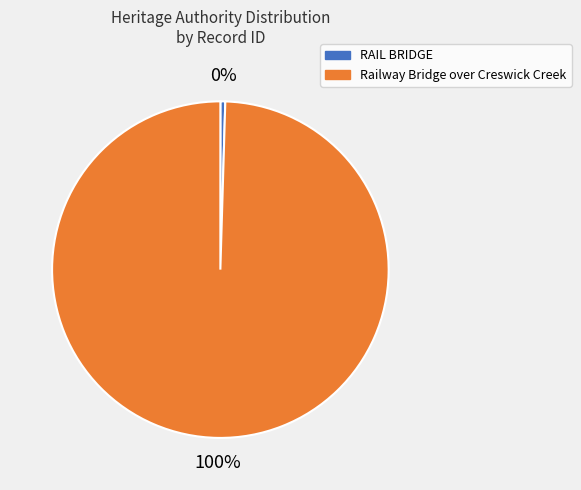

Rank the categories by value from highest to lowest.

Railway Bridge over Creswick Creek, RAIL BRIDGE